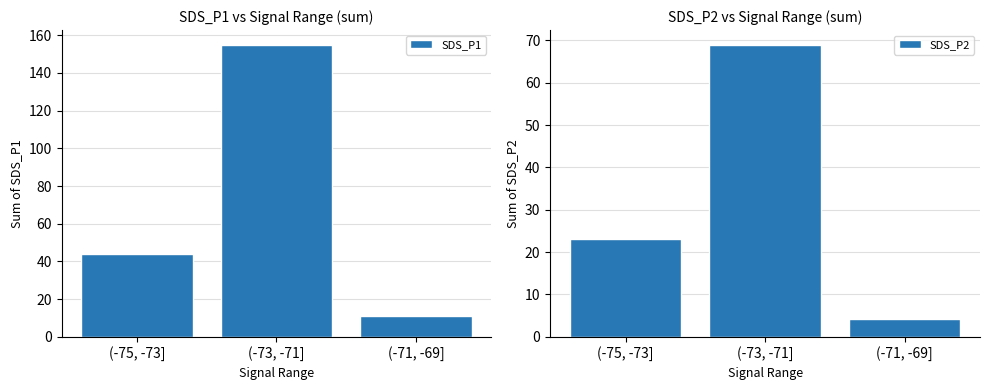

What is the value of the SDS_P1 bar at the 2nd from the left?

155.0